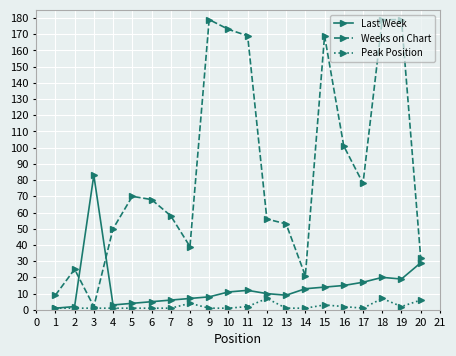

Is the value of Last Week at 19 greater than the value of Peak Position at 7?

Yes